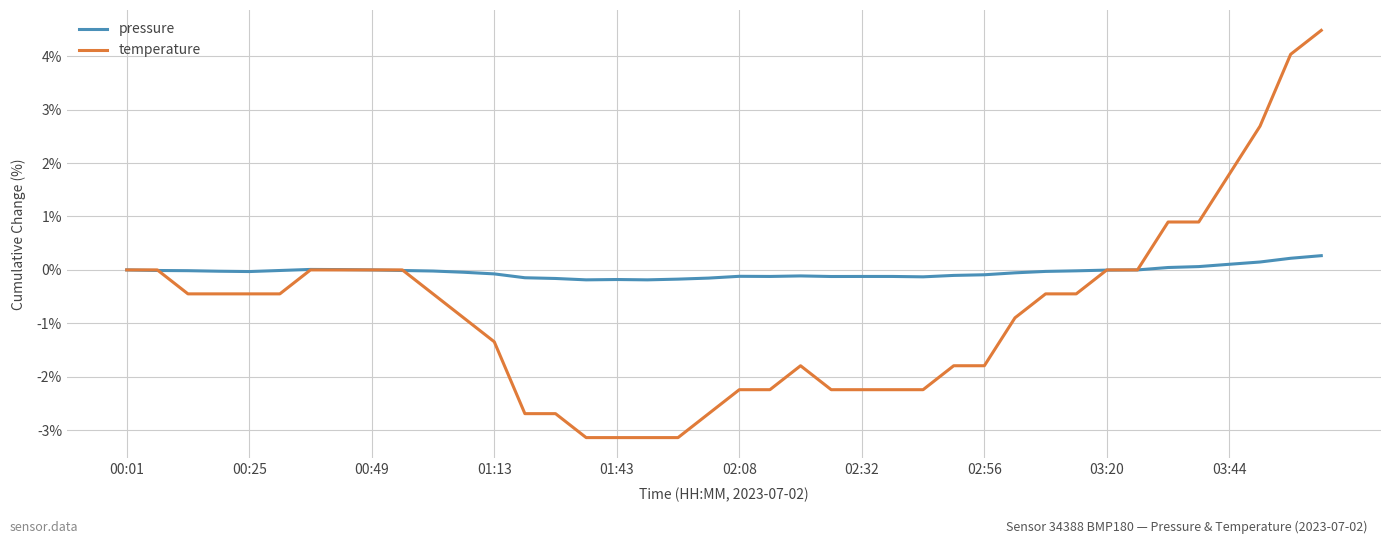

Which series has the largest range (max minus min)?

temperature